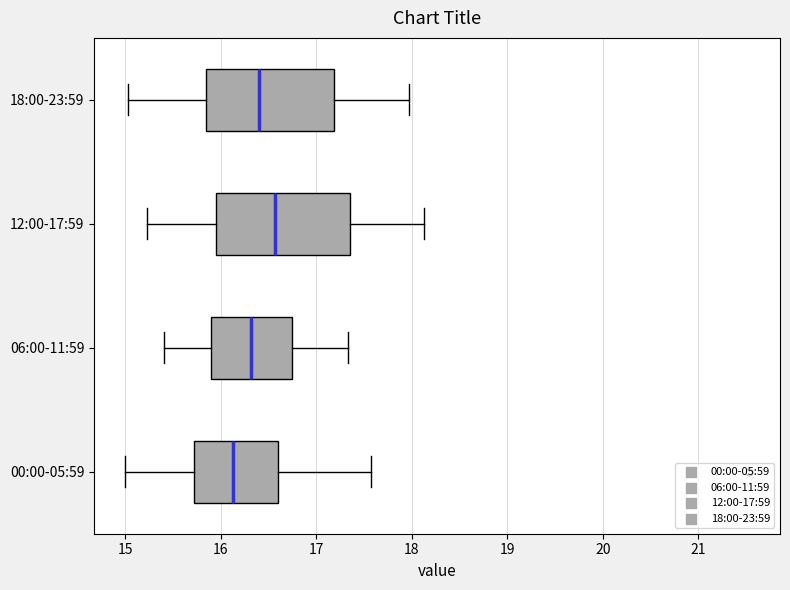

Where is the left edge of the box for 06:00-11:59 on the x-axis? The values are not printed on the chart, so give them approximately, as read against the axis.

15.9